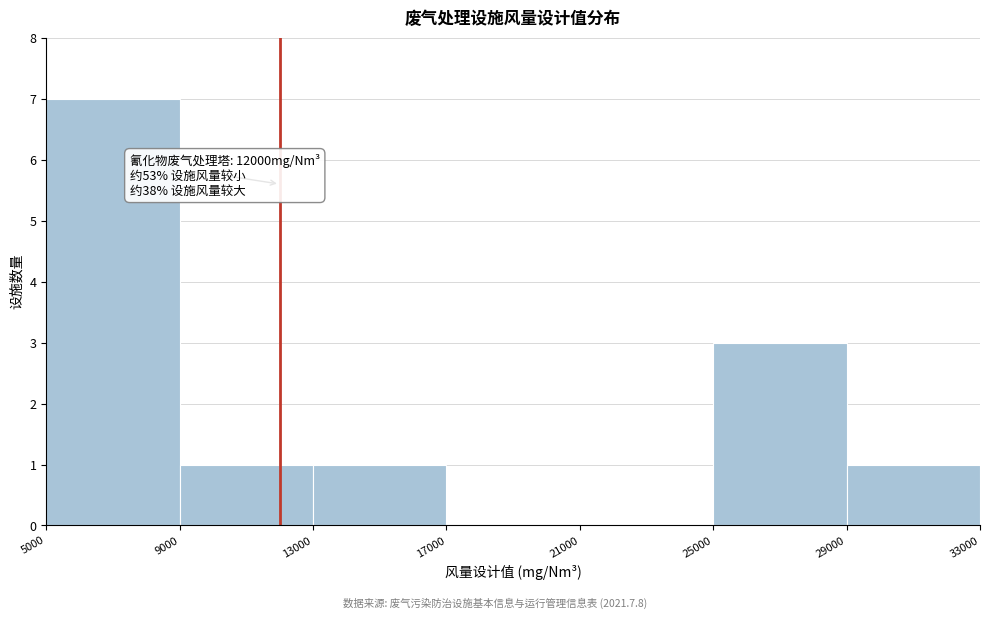

Over which range of the x-axis is the bar tallest?

5000 to 9000